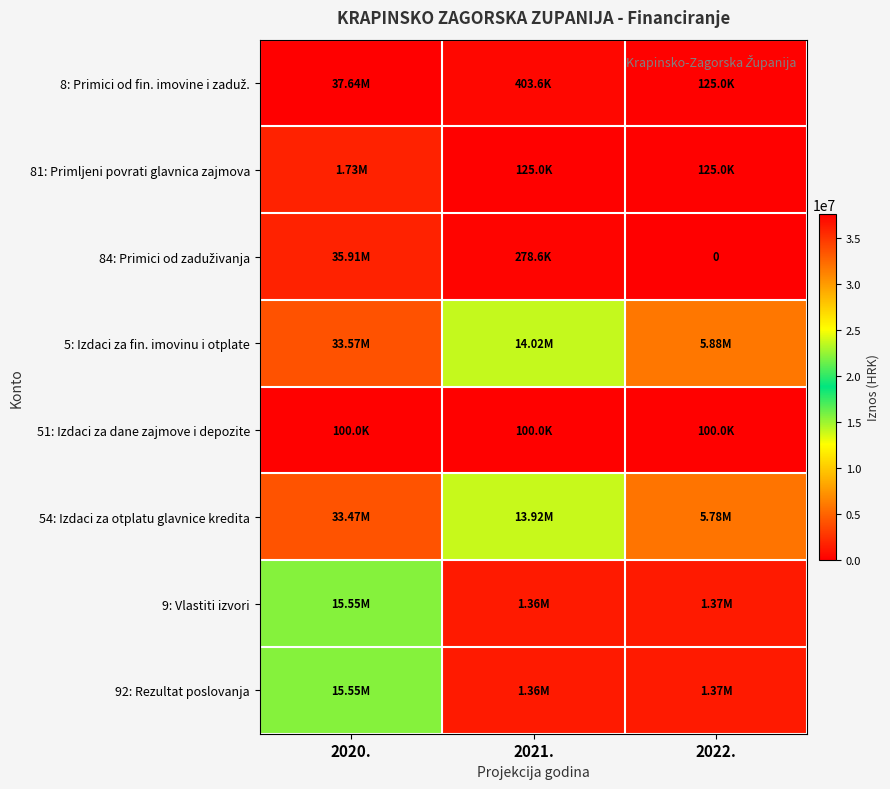

Between 2021. and 2022., which is larger?

2021.